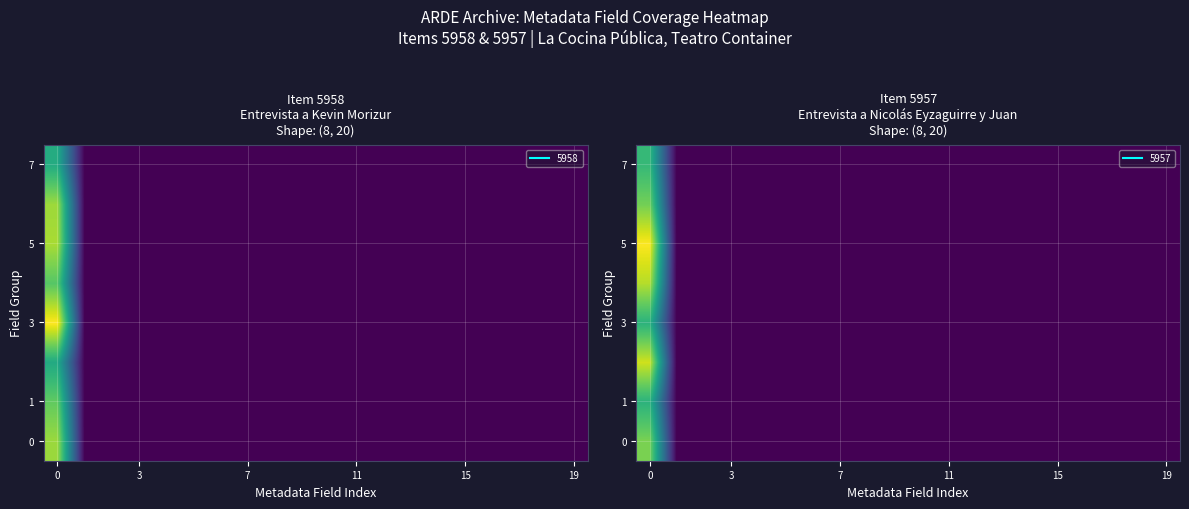

Which label corresponds to the smallest value in the chart?

7